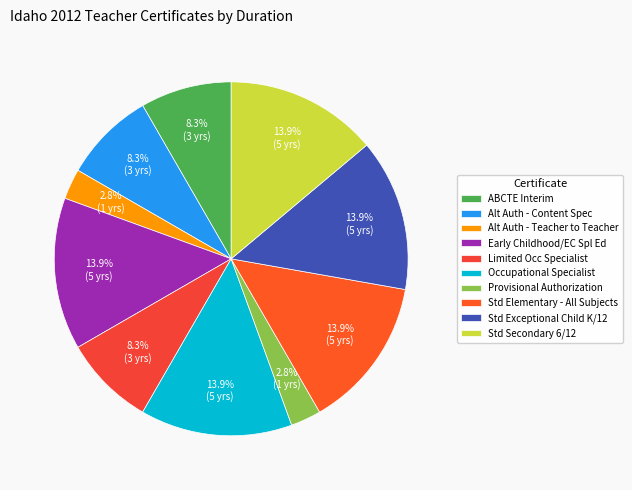

Which slice is the smallest?

Alternative Authorization - Teacher to Teacher